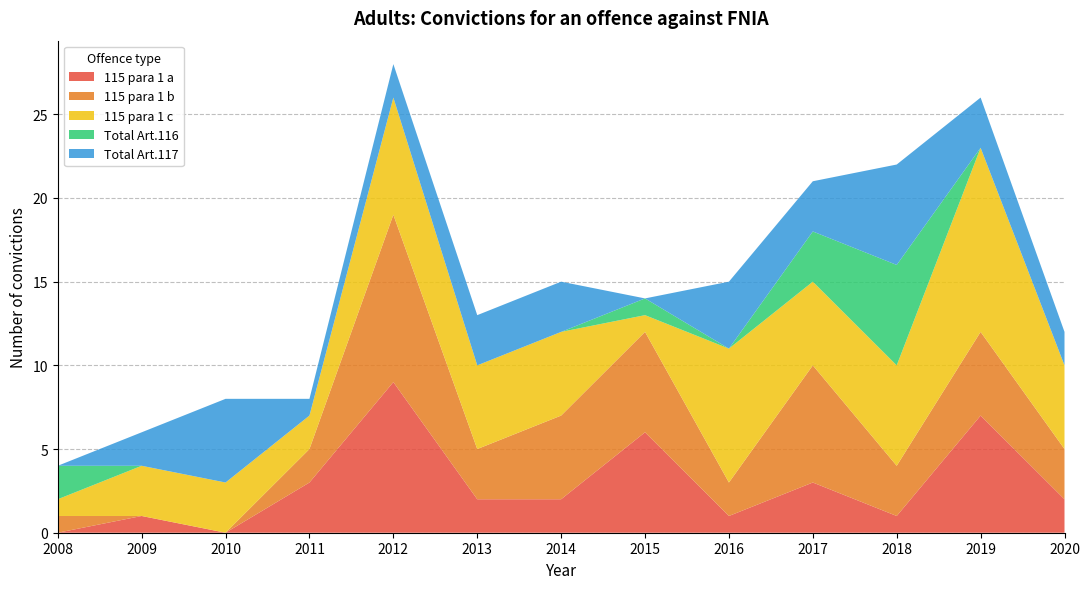

Reading left to right, transcribe all the data shown in this chart.

115 para 1 a: 0	1	0	3	9	2	2	6	1	3	1	7	2
115 para 1 b: 1	0	0	2	10	3	5	6	2	7	3	5	3
115 para 1 c: 1	3	3	2	7	5	5	1	8	5	6	11	5
Total Art.116: 2	0	0	0	0	0	0	1	0	3	6	0	0
Total Art.117: 0	2	5	1	2	3	3	0	4	3	6	3	2